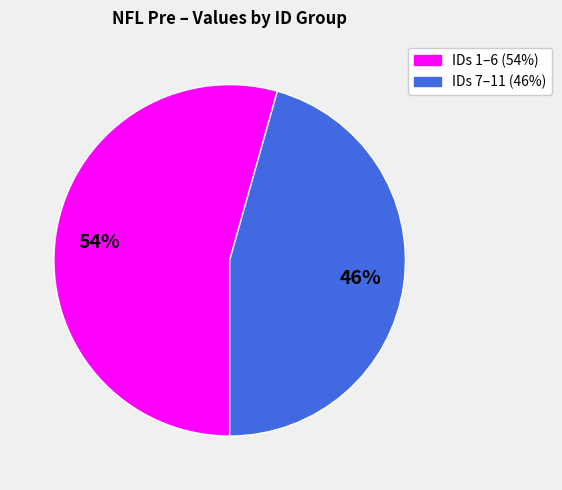

Is there a majority slice in this chart?

Yes